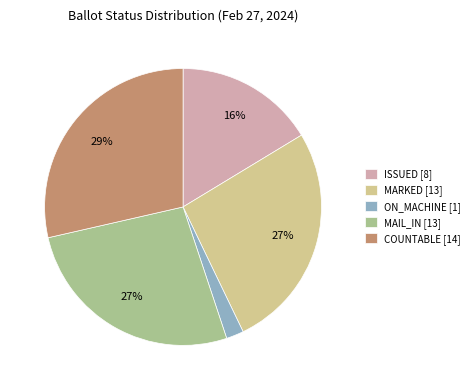

True or false: COUNTABLE [14] accounts for 36% of the total.

False